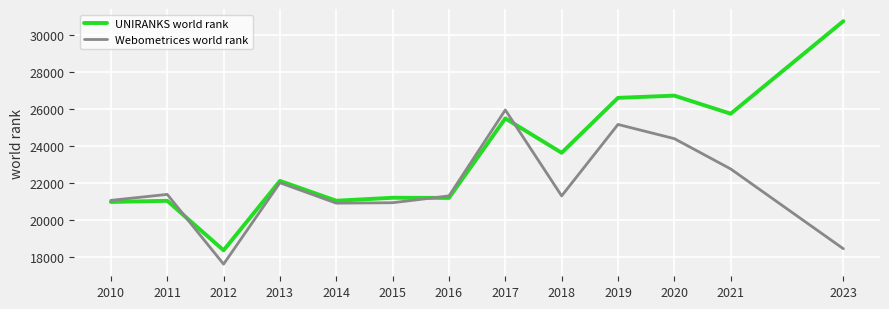

What is the smallest value displayed?

17610